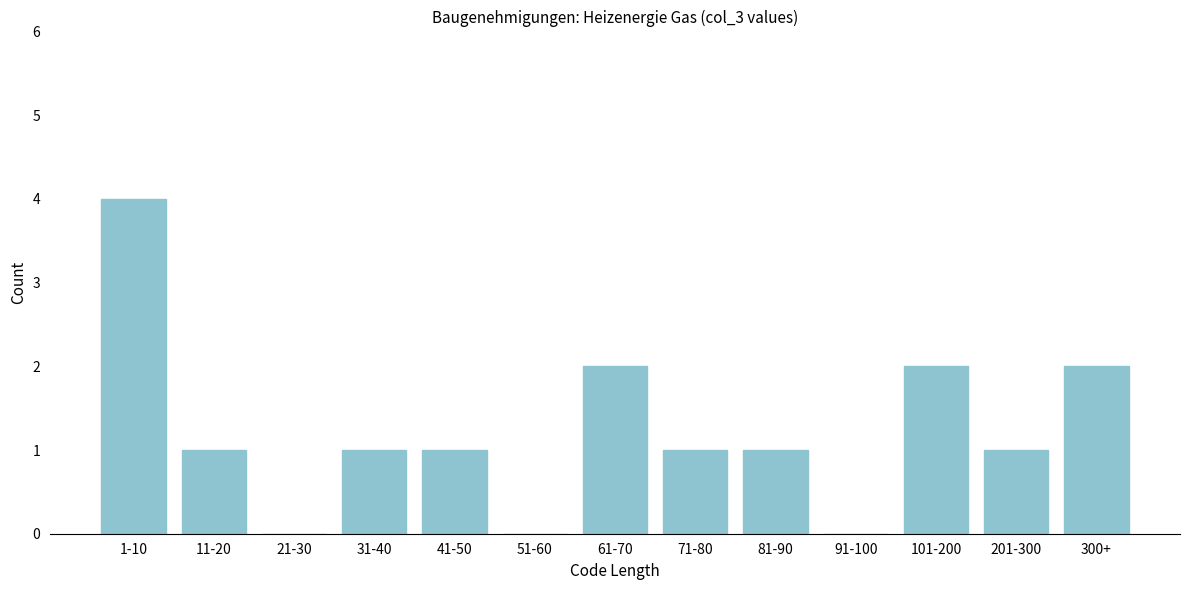

Reading left to right, extract all data points from this chart.

1-10=4	11-20=1	21-30=0	31-40=1	41-50=1	51-60=0	61-70=2	71-80=1	81-90=1	91-100=0	101-200=2	201-300=1	300+=2